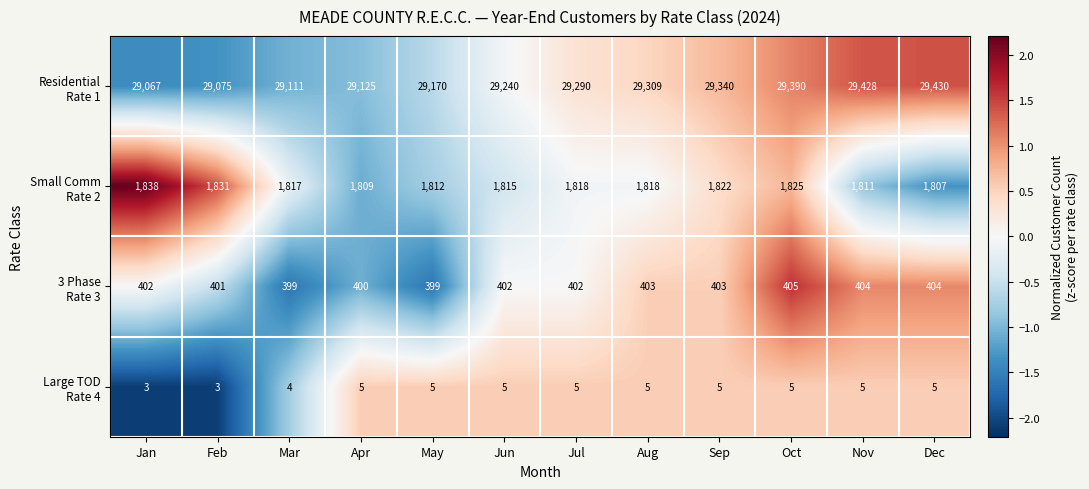

How many categories are shown in the chart?

12